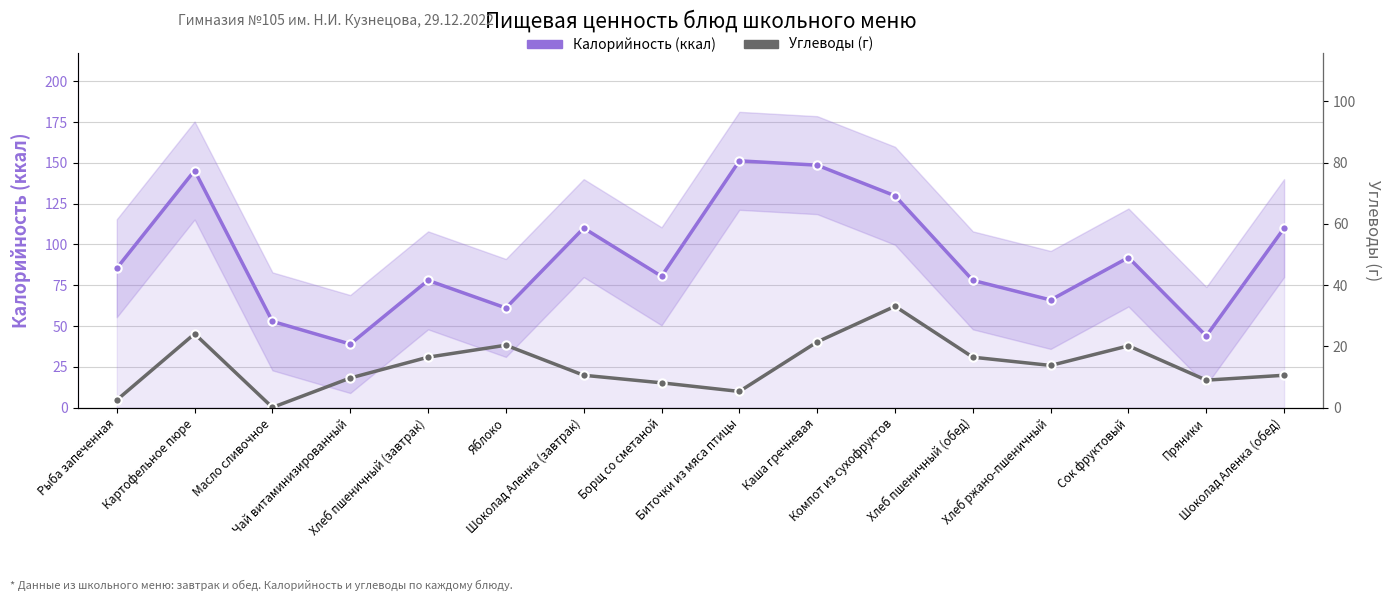

What is the spread (max minus min) of values at Хлеб пшеничный (обед)?

61.5